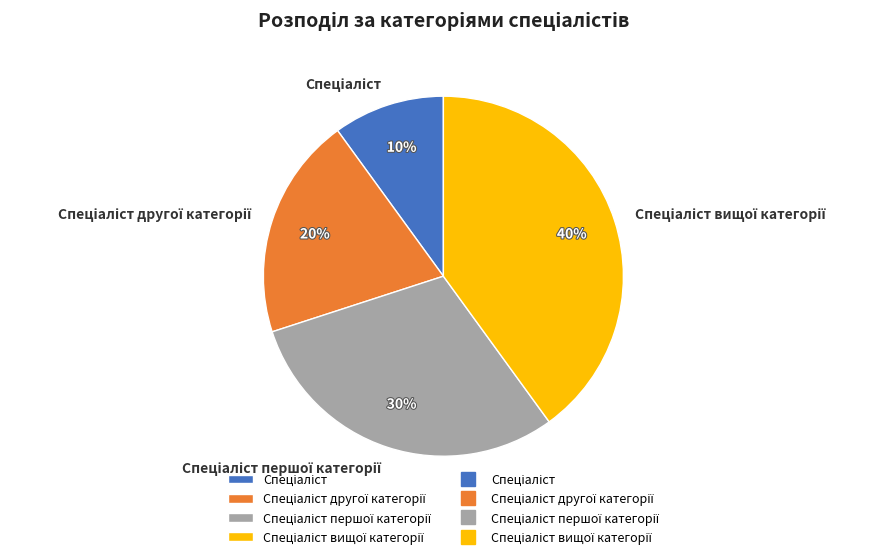

To the nearest percent, what is the difference between the largest and smallest slice percentages?

30%